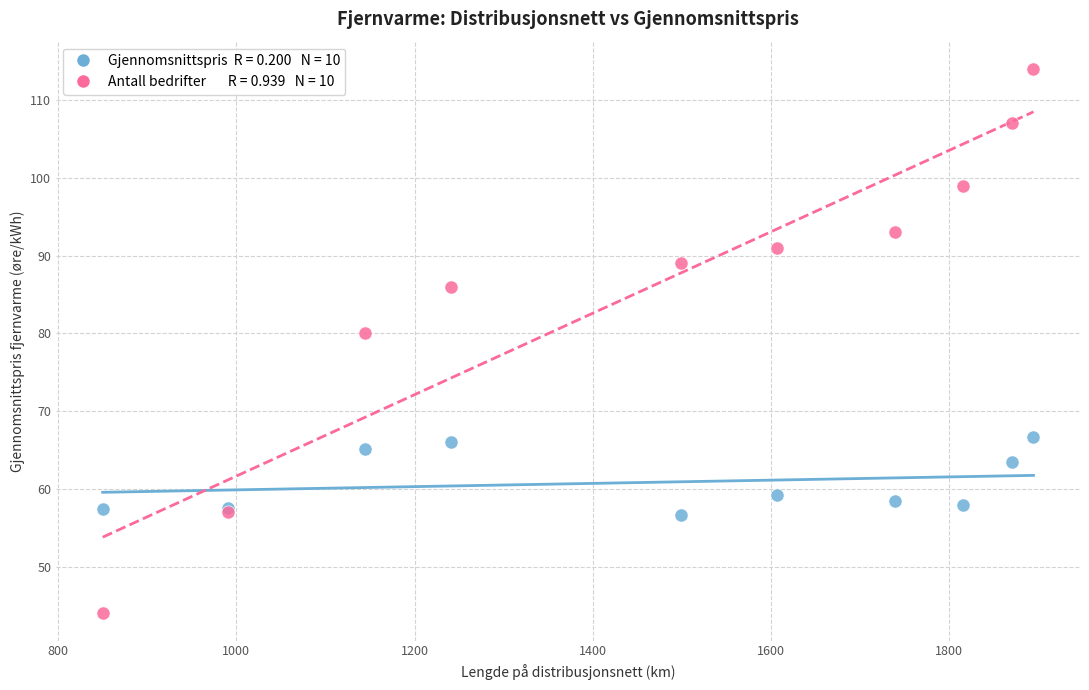

Across all series, what Y value is closest to 79?

80.0